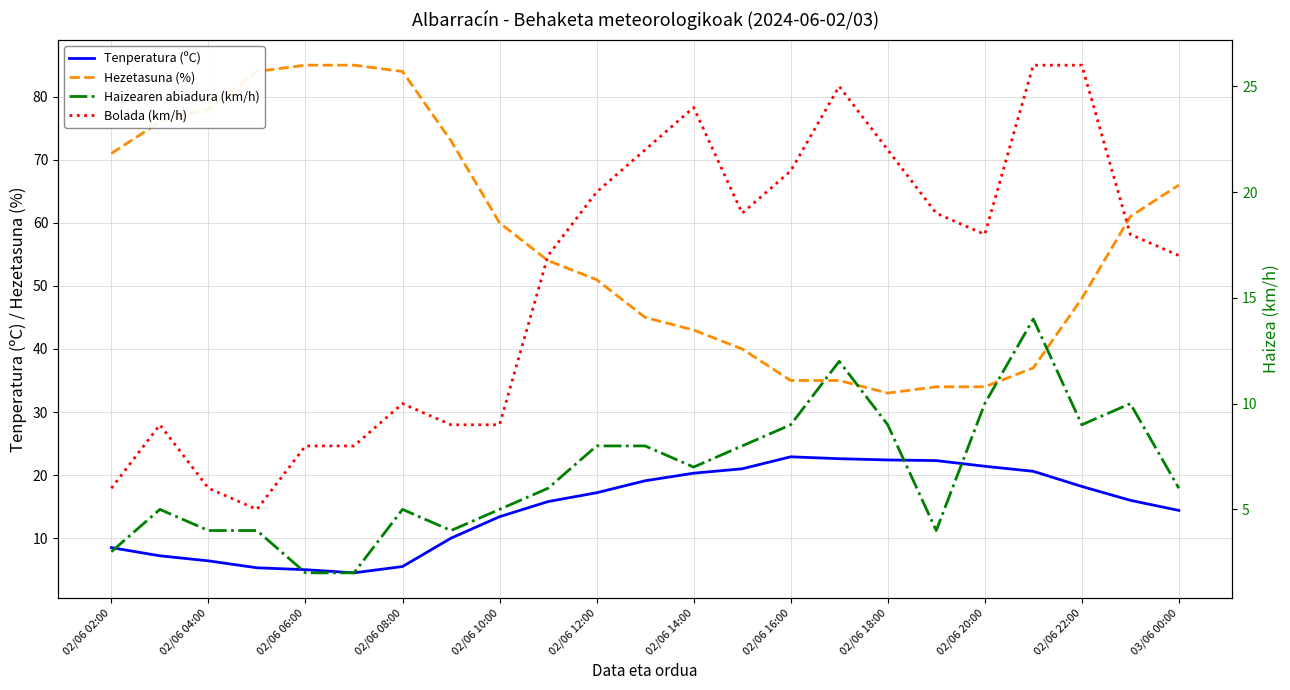

True or false: Hezetasuna (%) and Tenperatura (ºC) cross at least once.

False